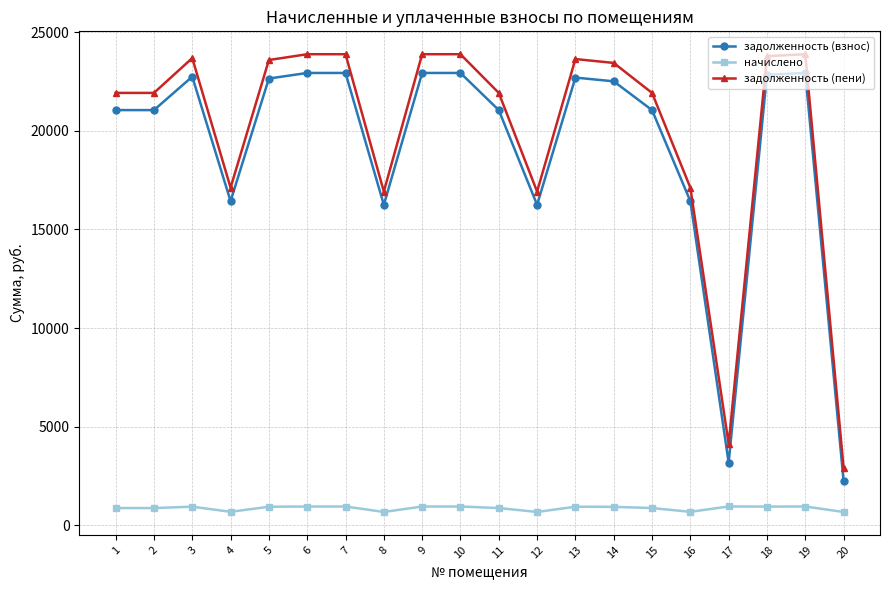

What is the difference between the начислено values at 1 and 7?

78.0